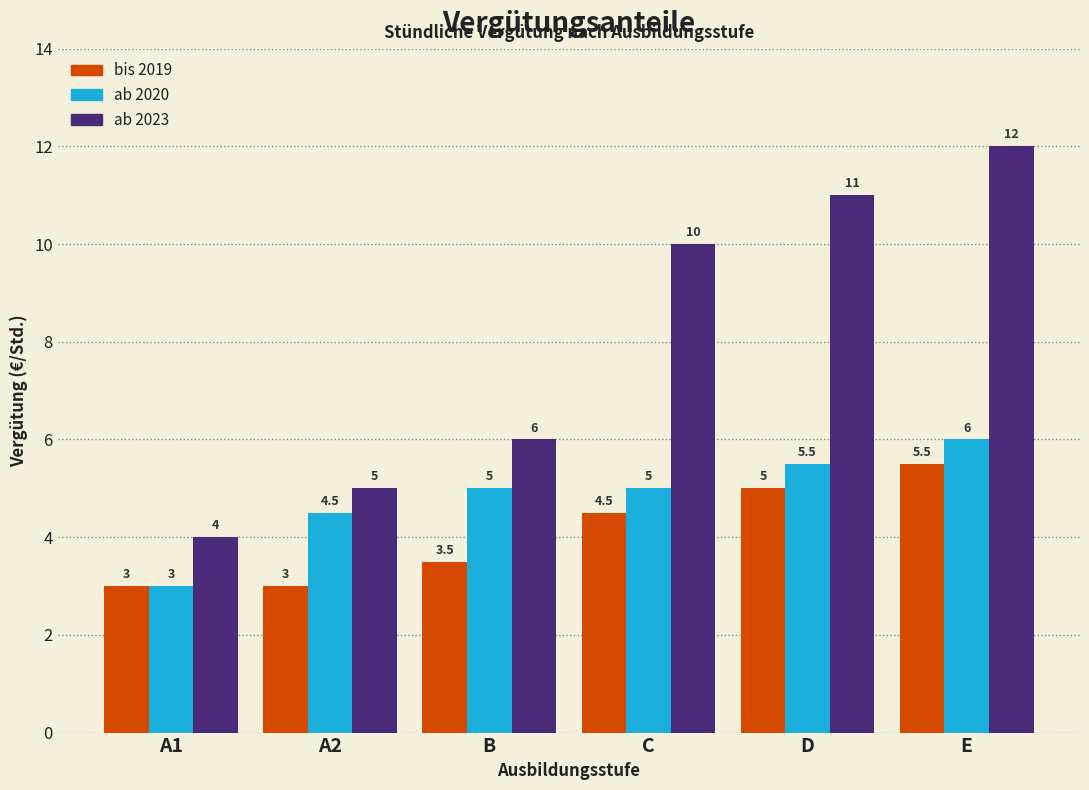

Reading left to right, transcribe all the data shown in this chart.

bis 2019: 3.0	3.0	3.5	4.5	5.0	5.5
ab 2020: 3.0	4.5	5.0	5.0	5.5	6.0
ab 2023: 4.0	5.0	6.0	10.0	11.0	12.0